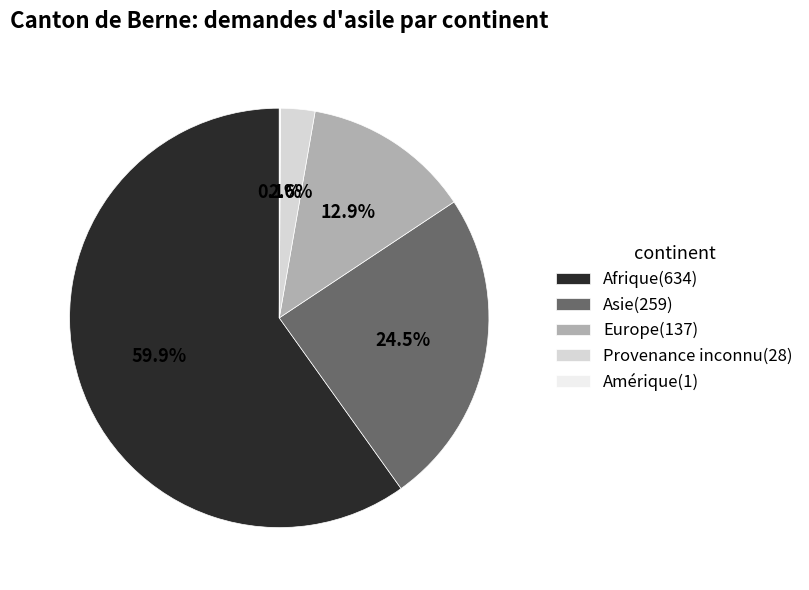

Between Asie and Europe, which is larger?

Asie